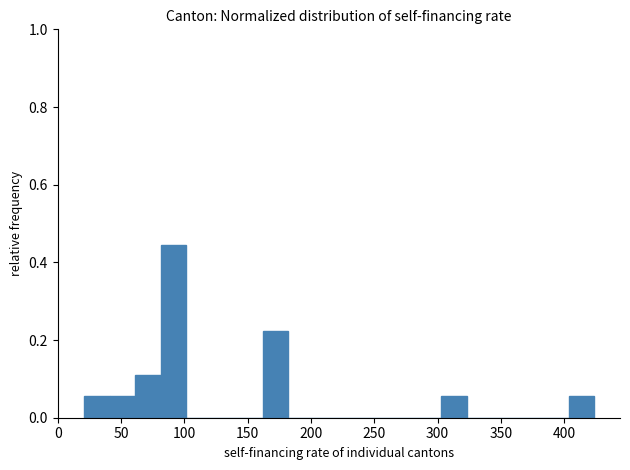

Reading left to right, transcribe this chart: for each bar, give the range it covers on the x-axis and its height. Neither the bar edges nor the heights are printed on the chart, so give them approximately, as read against the axes.

20 to 40: 0.06
40 to 60: 0.06
60 to 80: 0.12
80 to 100: 0.44
100 to 120: 0
120 to 140: 0
140 to 160: 0
160 to 180: 0.22
180 to 200: 0
200 to 220: 0
220 to 240: 0
240 to 265: 0
265 to 285: 0
285 to 305: 0
305 to 325: 0.06
325 to 345: 0
345 to 365: 0
365 to 385: 0
385 to 405: 0
405 to 425: 0.06